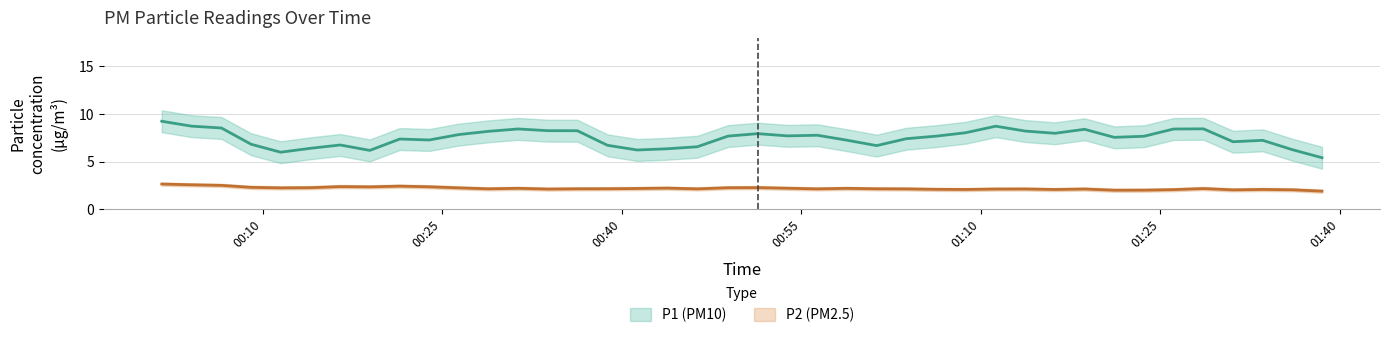

Which series has the largest range (max minus min)?

P1